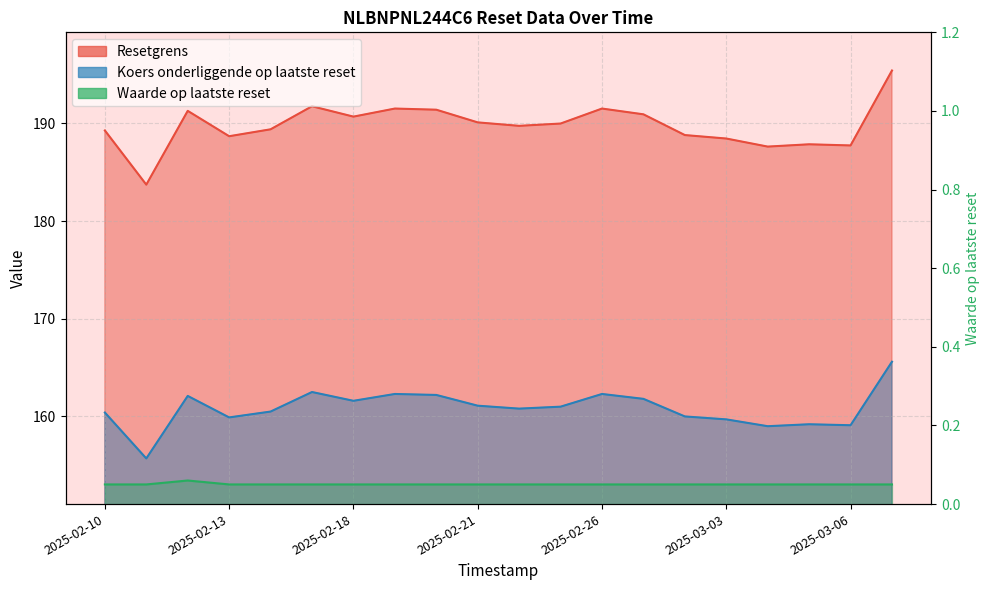

At which label does Resetgrens reach its peak?

2025-02-07